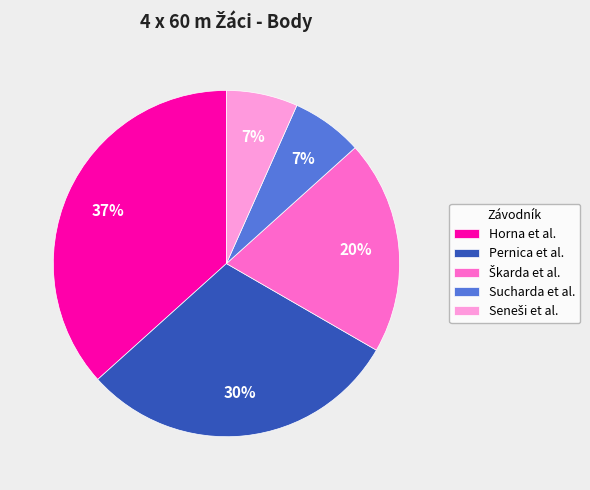

How many segments does this pie chart have?

5